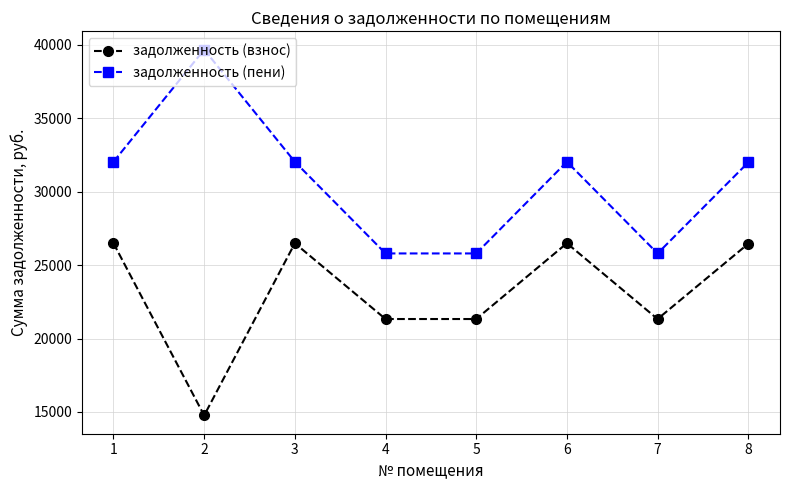

List the series in order of their peak value, highest first.

задолженность (пени), задолженность (взнос)